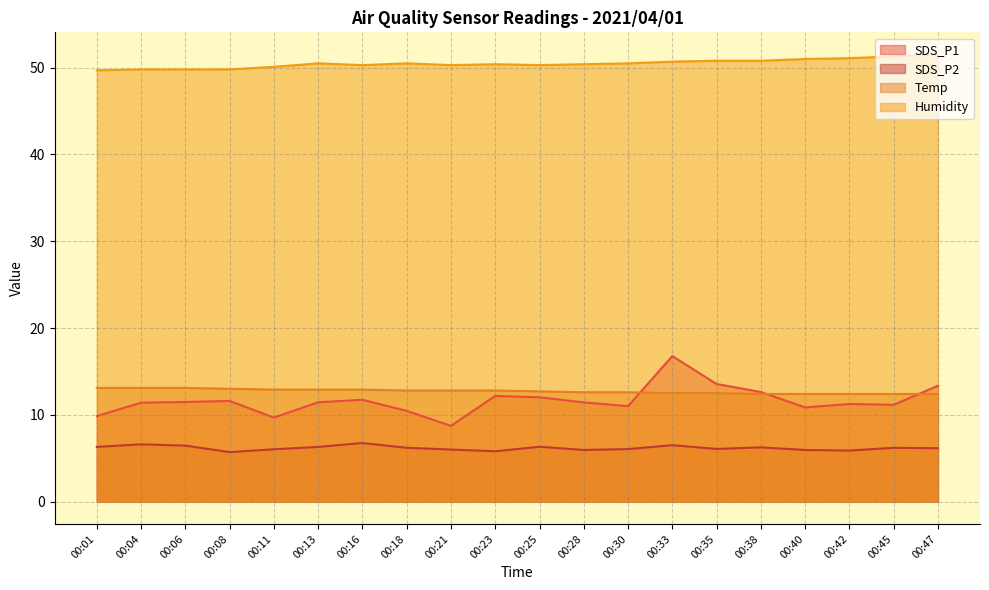

The value of Temp at 00:25 is 3.8. True or false?

False